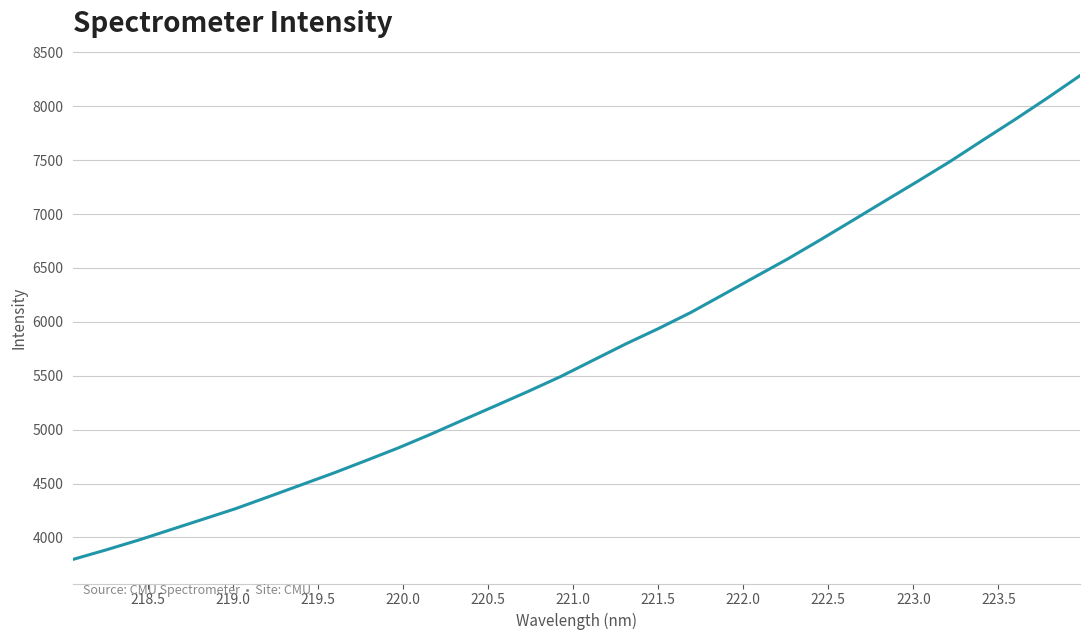

What is the minimum value shown in the chart?

3797.1